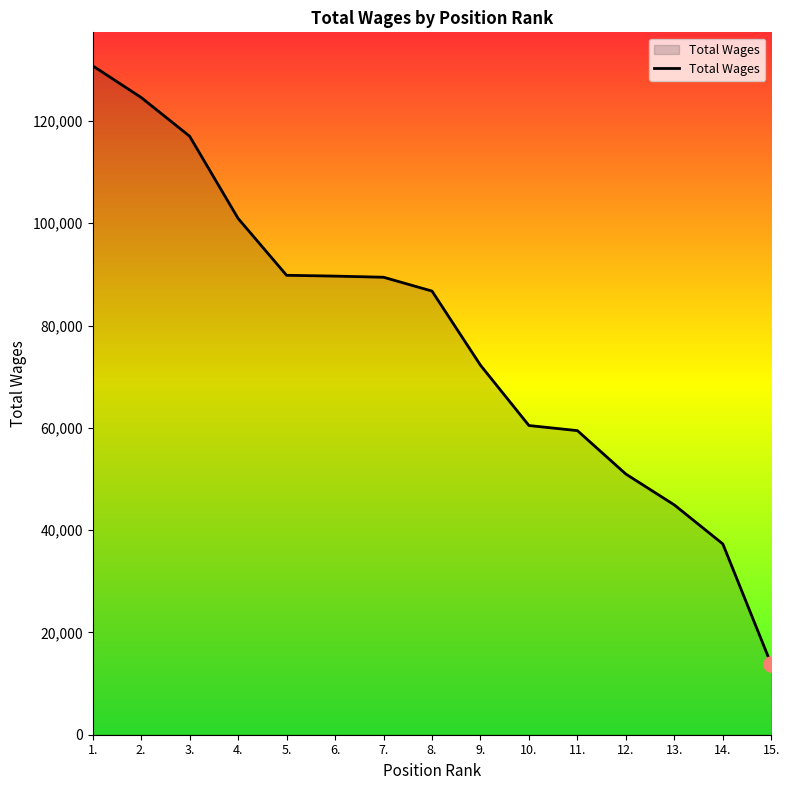

What is the ratio of the value at 7. to the value at 5.?

1.0